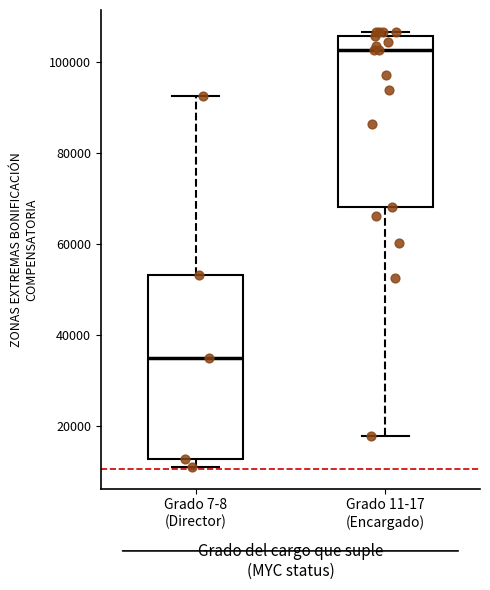

Reading left to right, read every box against the y-axis: the position of its median line, the range the box covers, and the ends of its whiskers. The values are not printed on the chart, so give them approximately, as read against the axis.

Grado 7-8 (Director): median 34000, box 12000 to 54000, whiskers 12000 (just below the box's lower edge) to 92000
Grado 11-17 (Encargado): median 102000, box 68000 to 106000, whiskers 18000 to 106000 (just above the box's upper edge)